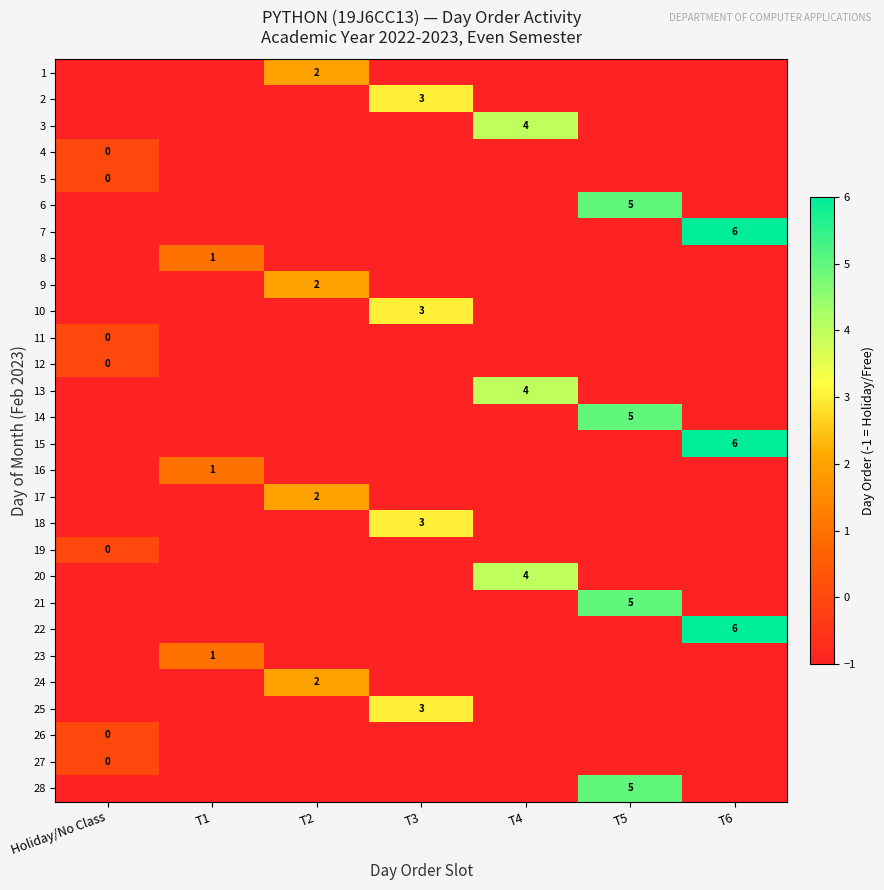

Which has a higher value, T6 or T4?

T6